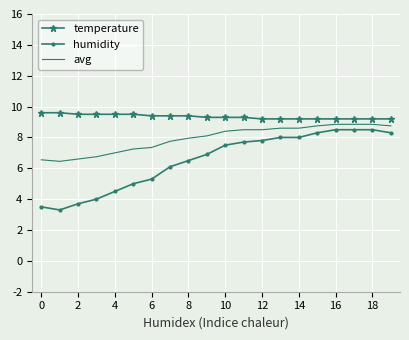

What is the difference between the maximum and minimum values in the temperature series?

0.4